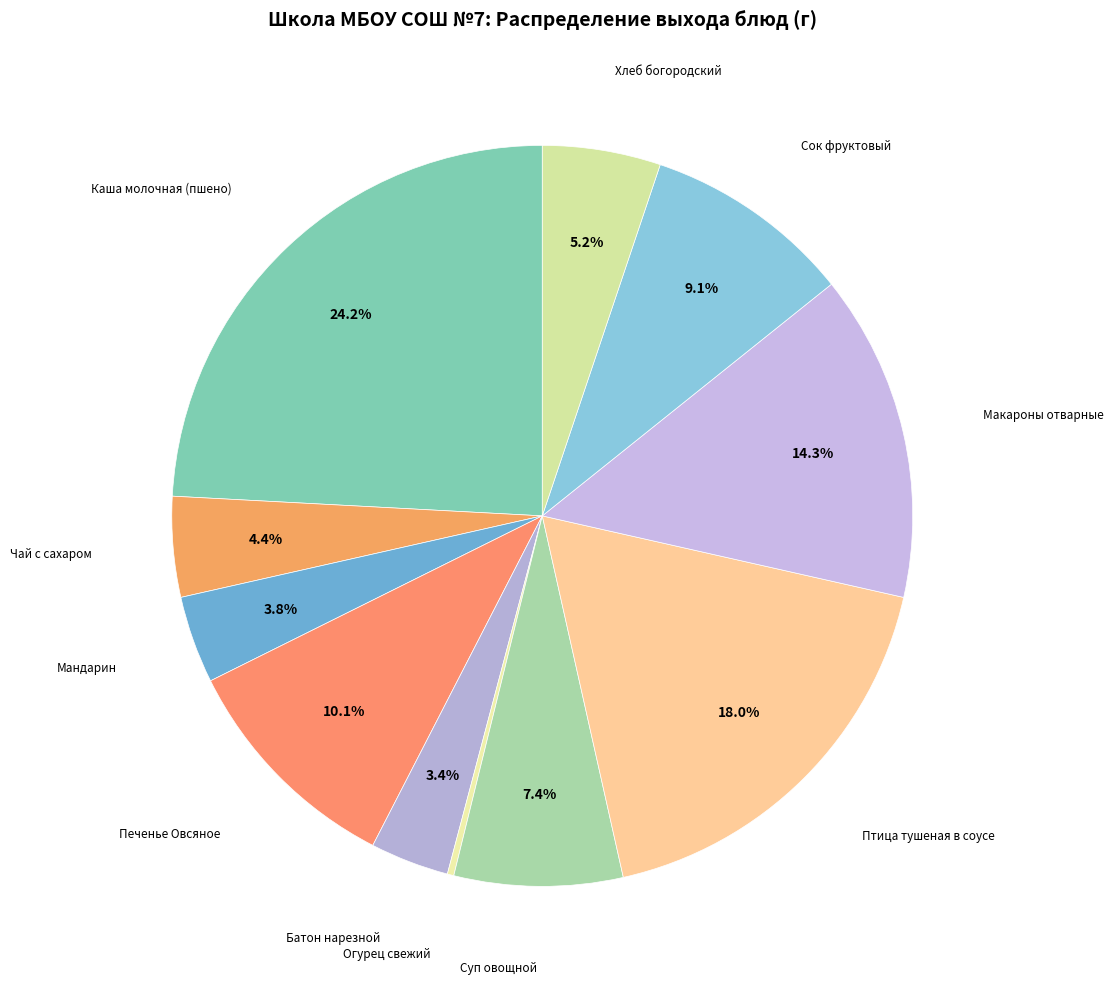

Which slice is the largest?

Каша молочная (пшено)